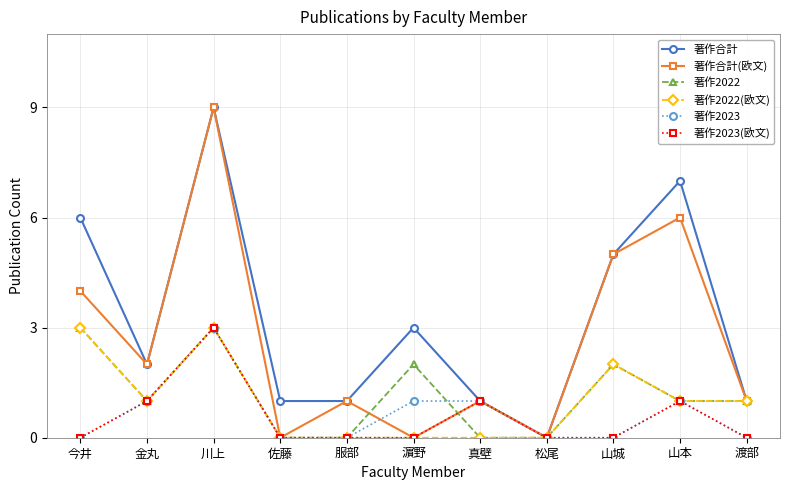

True or false: 著作合計(欧文) has a value of -4 at 松尾.

False